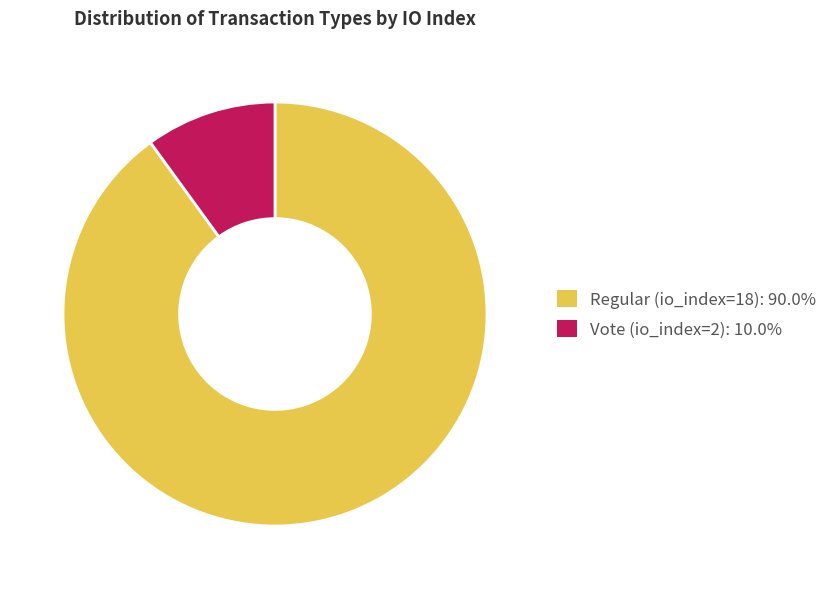

How many segments does this pie chart have?

2